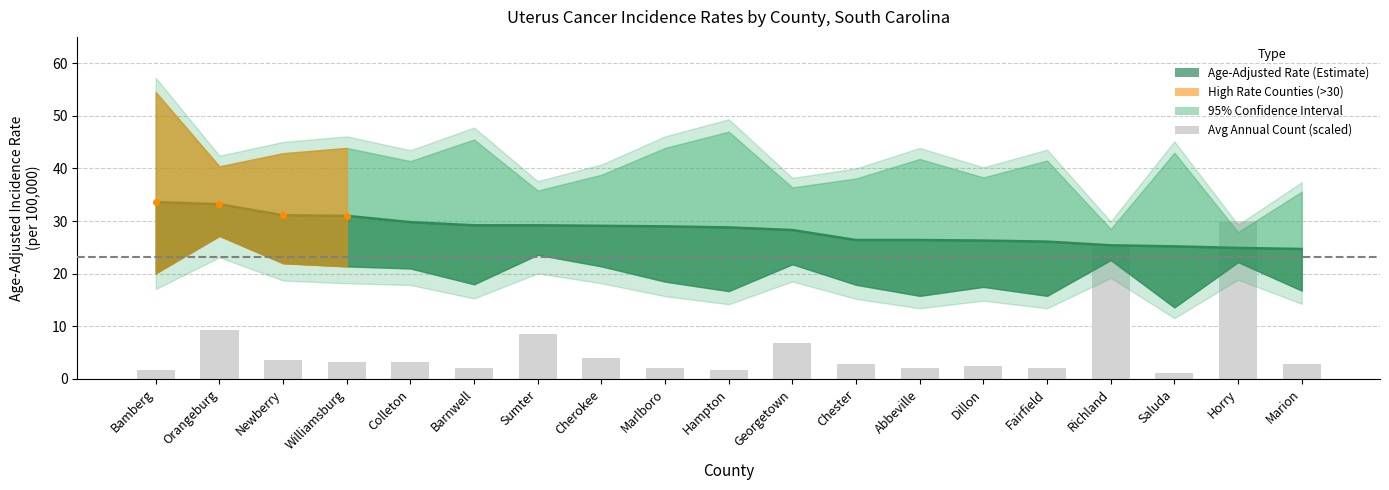

Rank the categories by Age-Adjusted Rate value from lowest to highest.

Marion, Horry, Saluda, Richland, Fairfield, Dillon, Chester, Abbeville, Georgetown, Hampton, Marlboro, Cherokee, Barnwell, Sumter, Colleton, Williamsburg, Newberry, Orangeburg, Bamberg